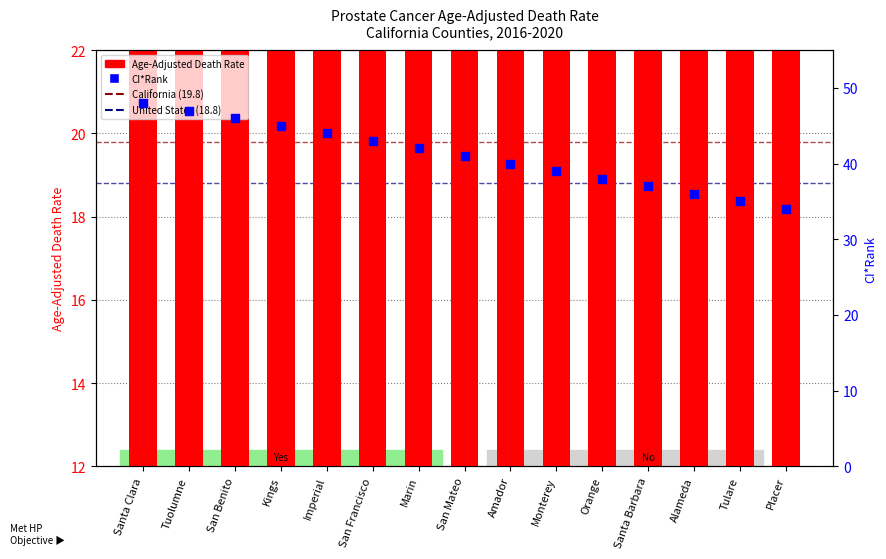

Which has a higher value, Placer or Santa Clara?

Placer